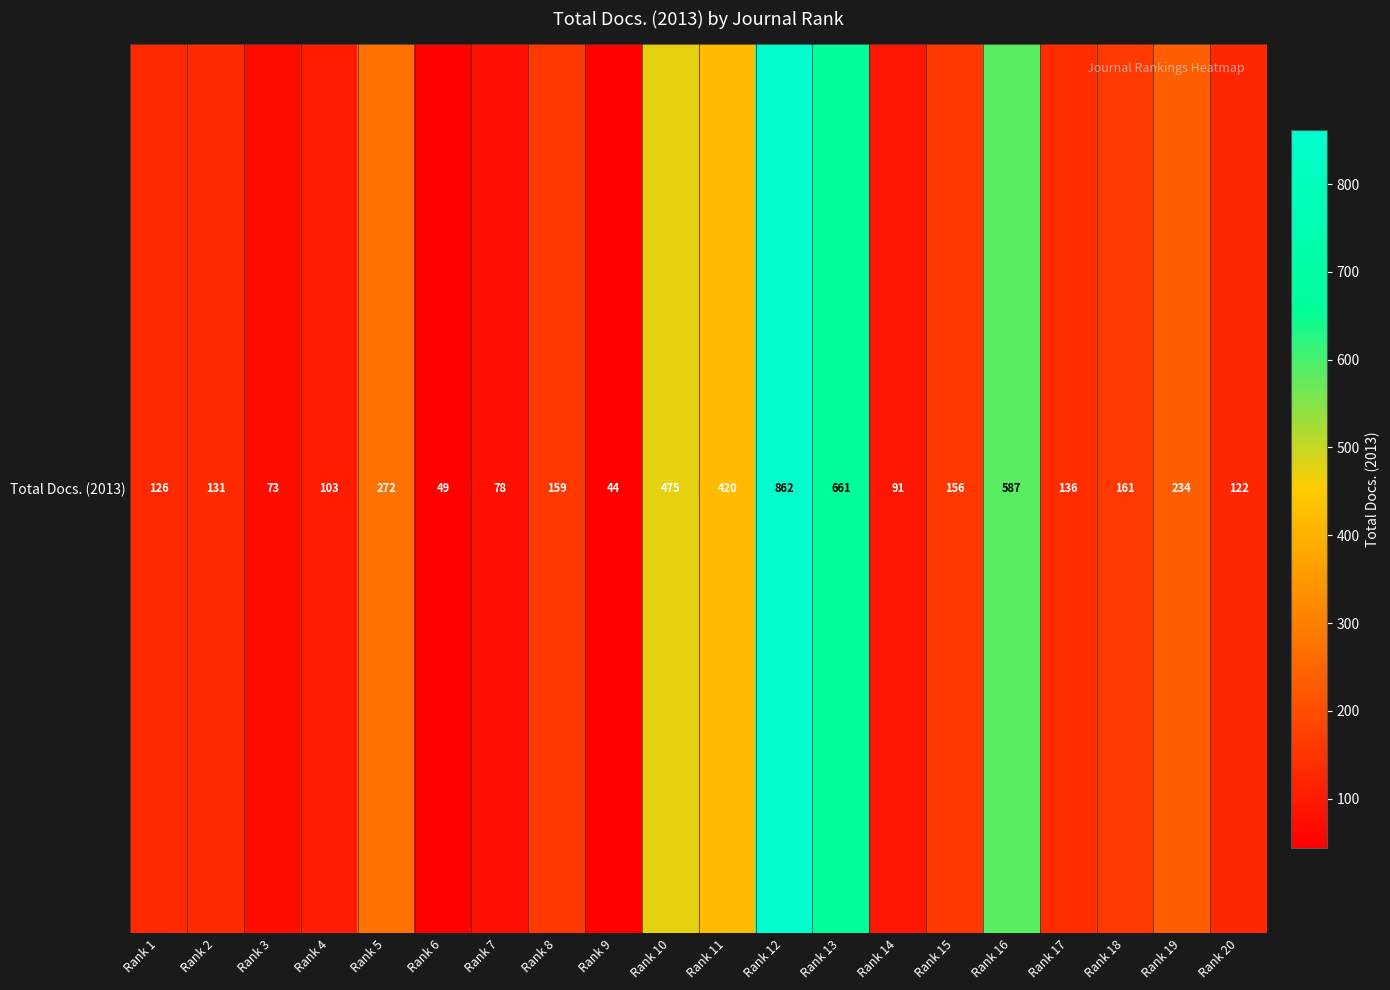

What is the maximum value shown in the chart?

862